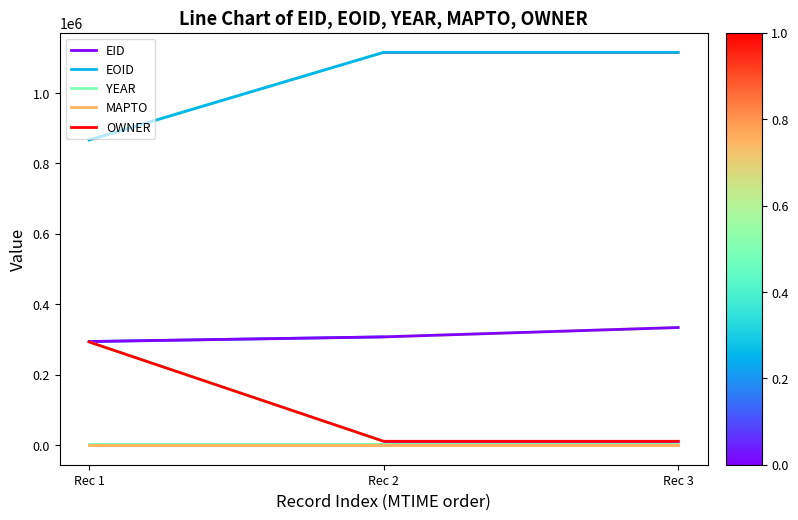

What is the spread (max minus min) of values at Rec 1?

866526